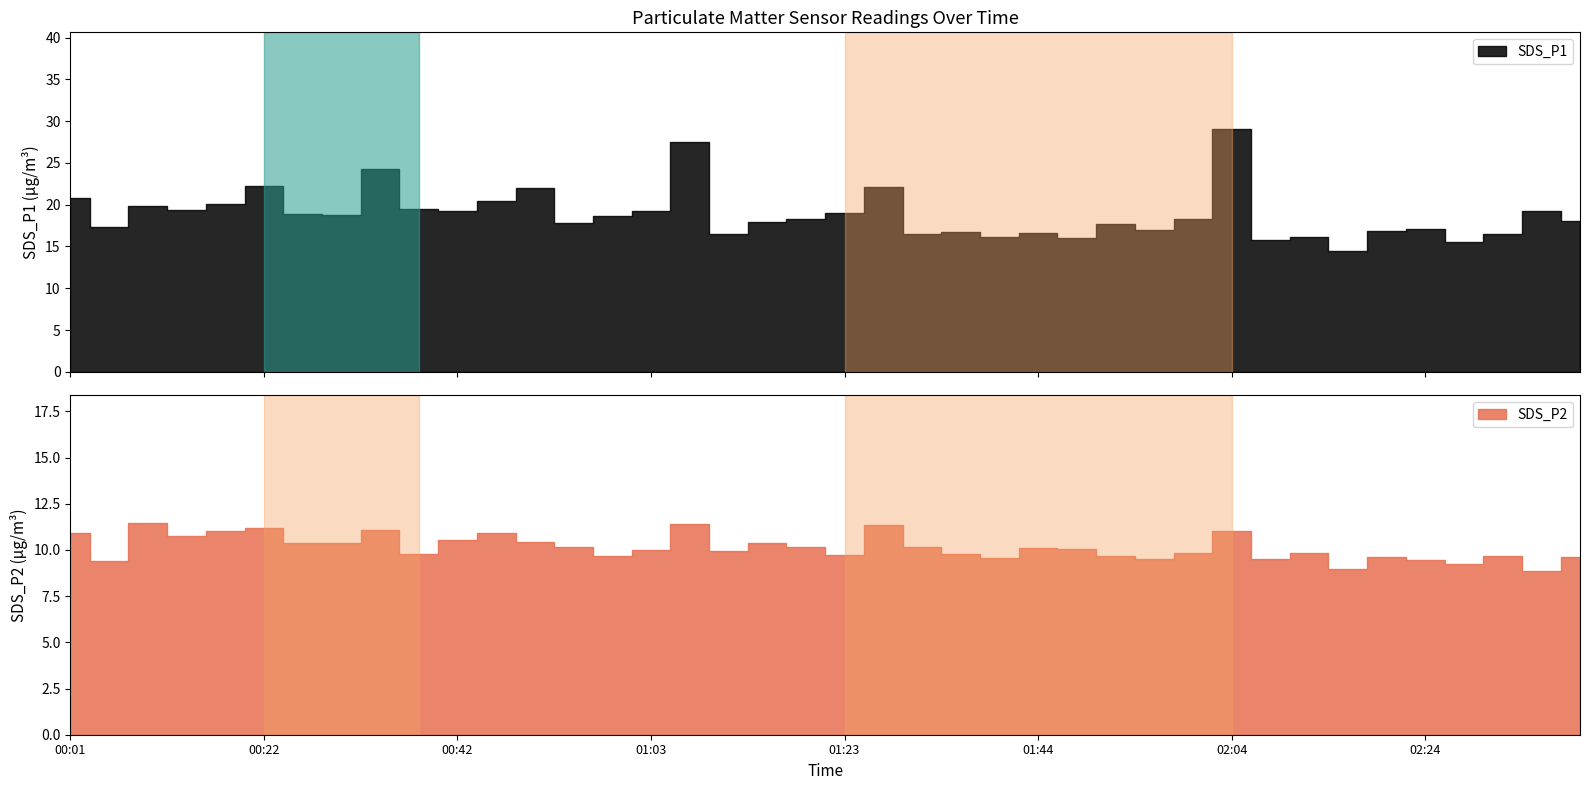

Rank the series by their maximum value, from highest to lowest.

SDS_P1, SDS_P2